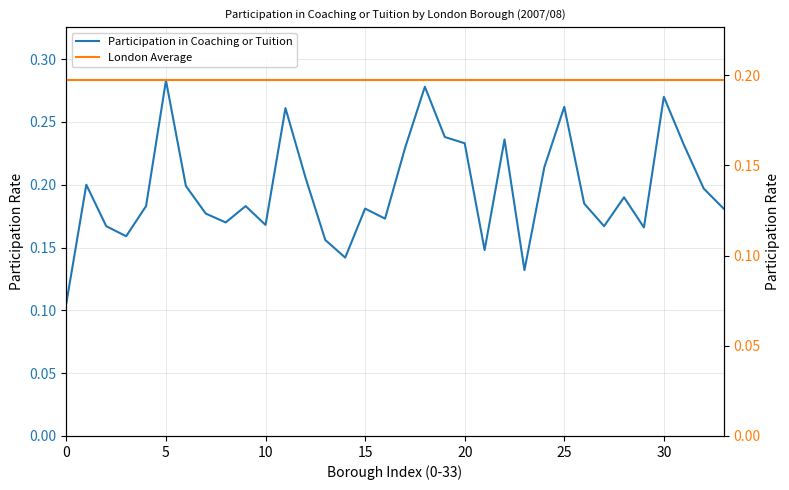

What is the label of the 13th point from the left?

12